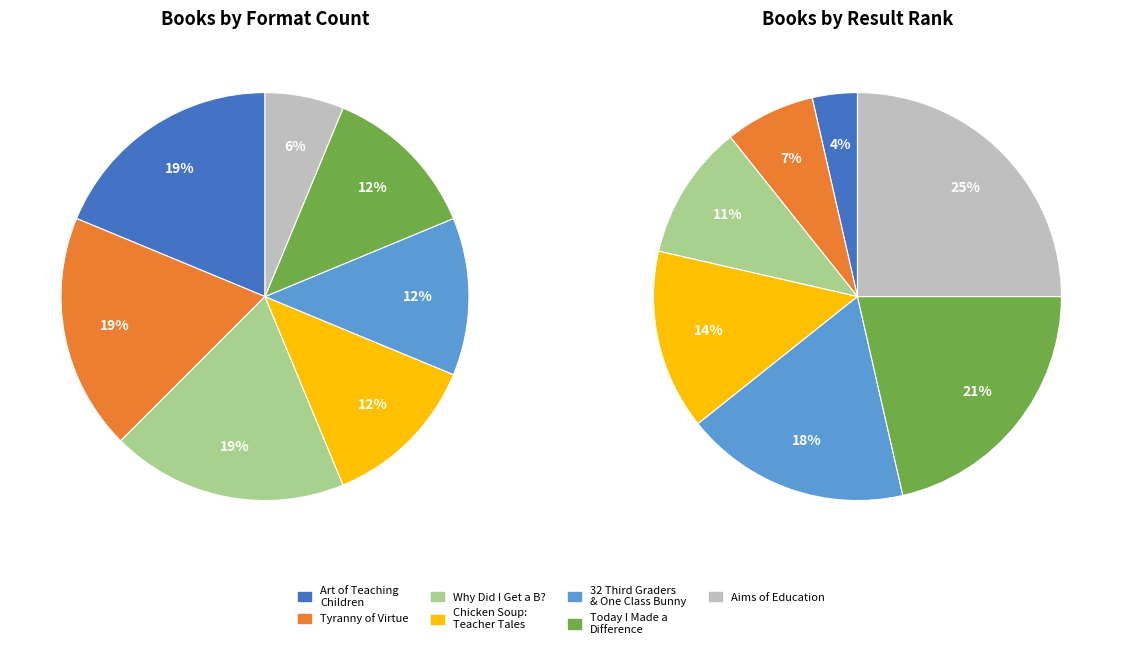

Which category has the smallest portion of the pie?

Aims of Education